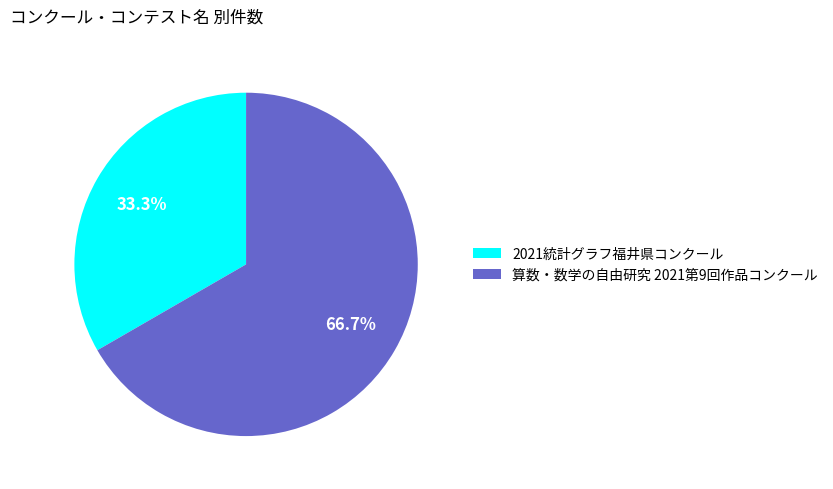

Does 算数・数学の自由研究 2021第9回作品コンクール account for over 50% of the chart?

Yes